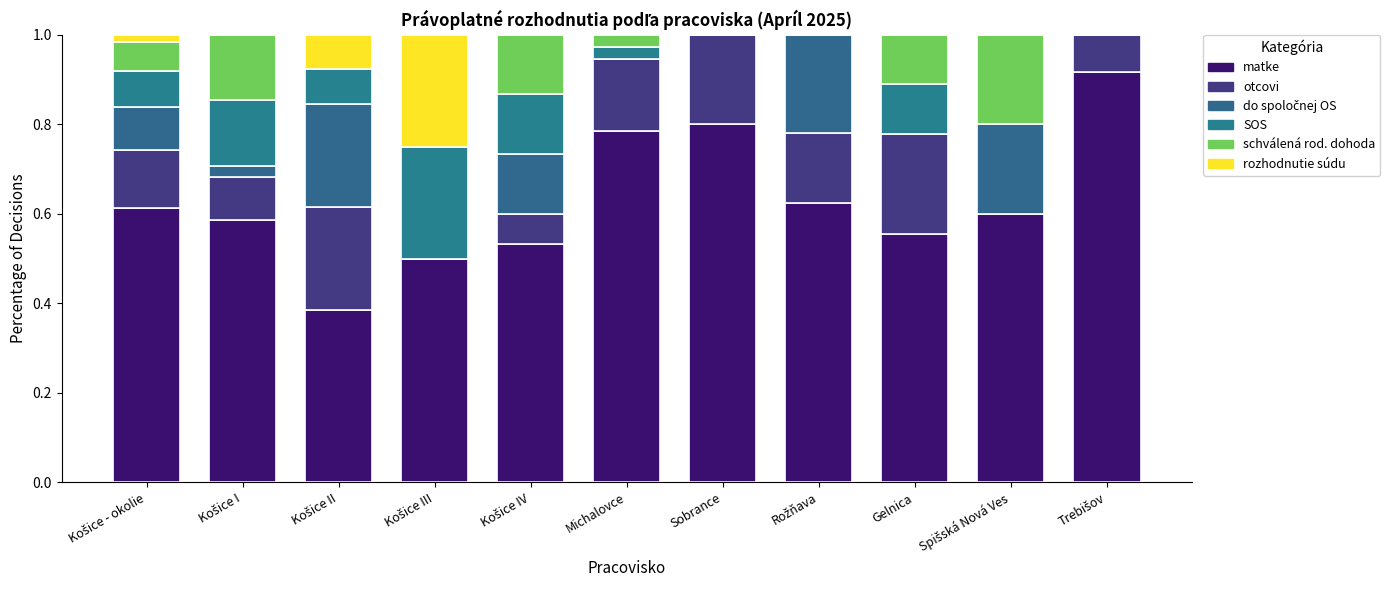

Does the chart contain stacked bars?

Yes